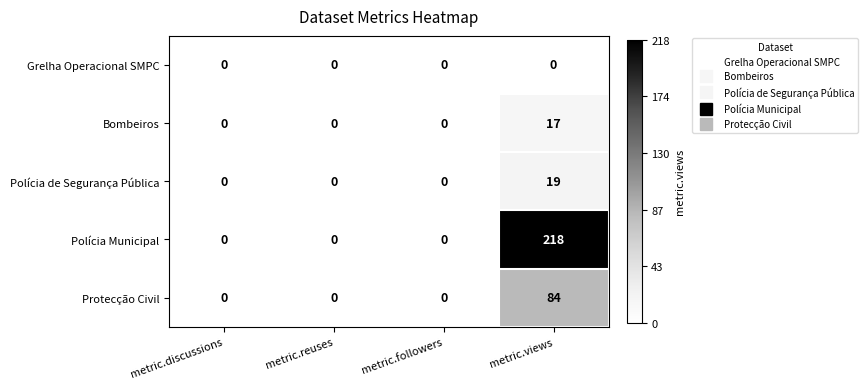

Count the number of data series in this chart.

5